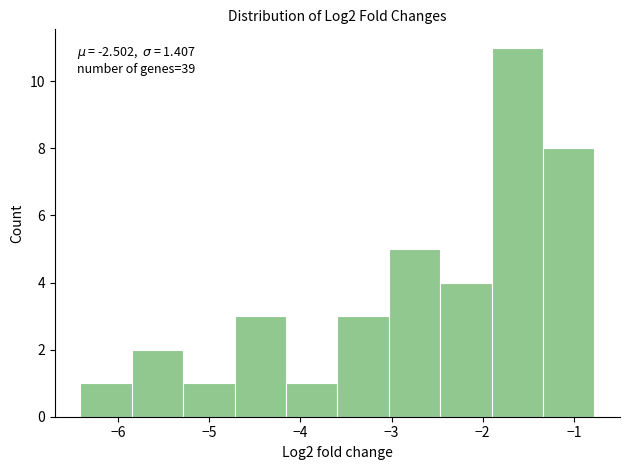

Which range on the x-axis has the tallest bar?

-1.9 to -1.3